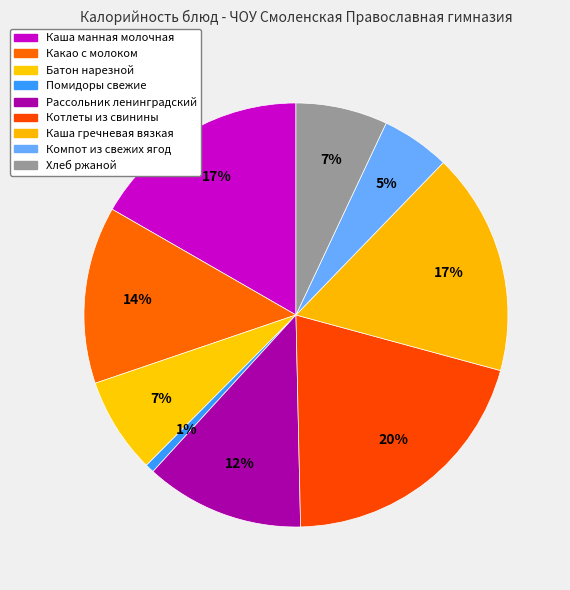

How many slices are in this pie chart?

9